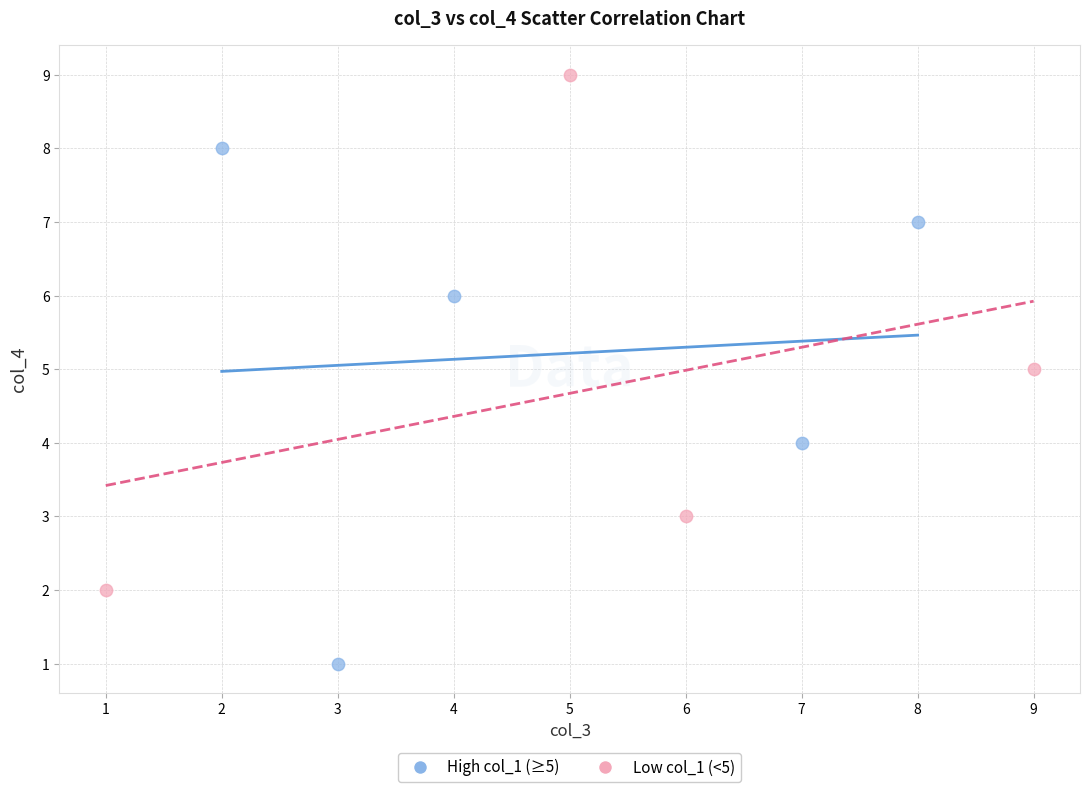

Which series contains the highest Y value?

Low col_1 (<5)